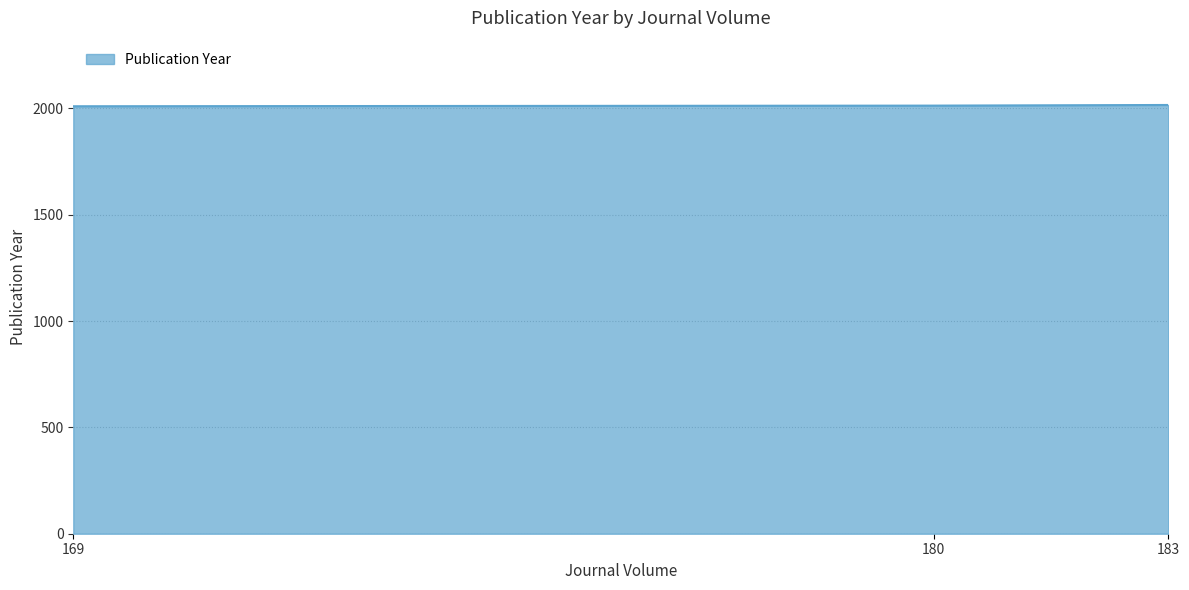

What is the greatest value displayed?

2016